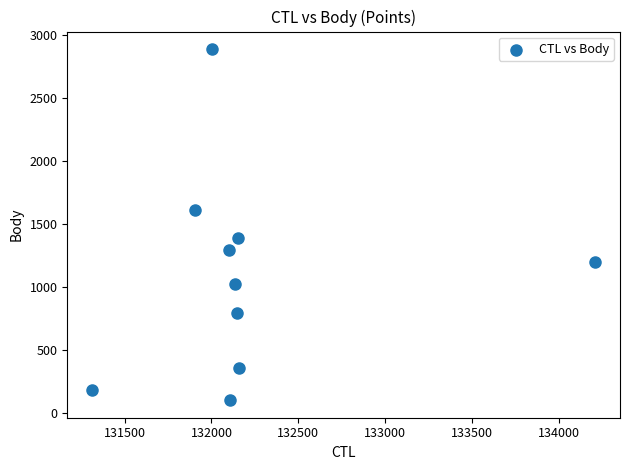

What is the average X value?

132224